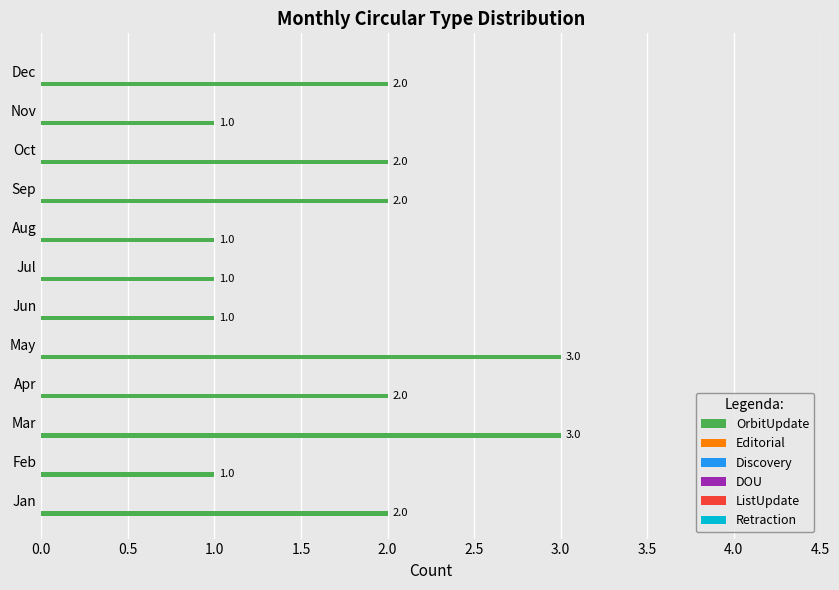

Count the values in the range 1 to 2.

10